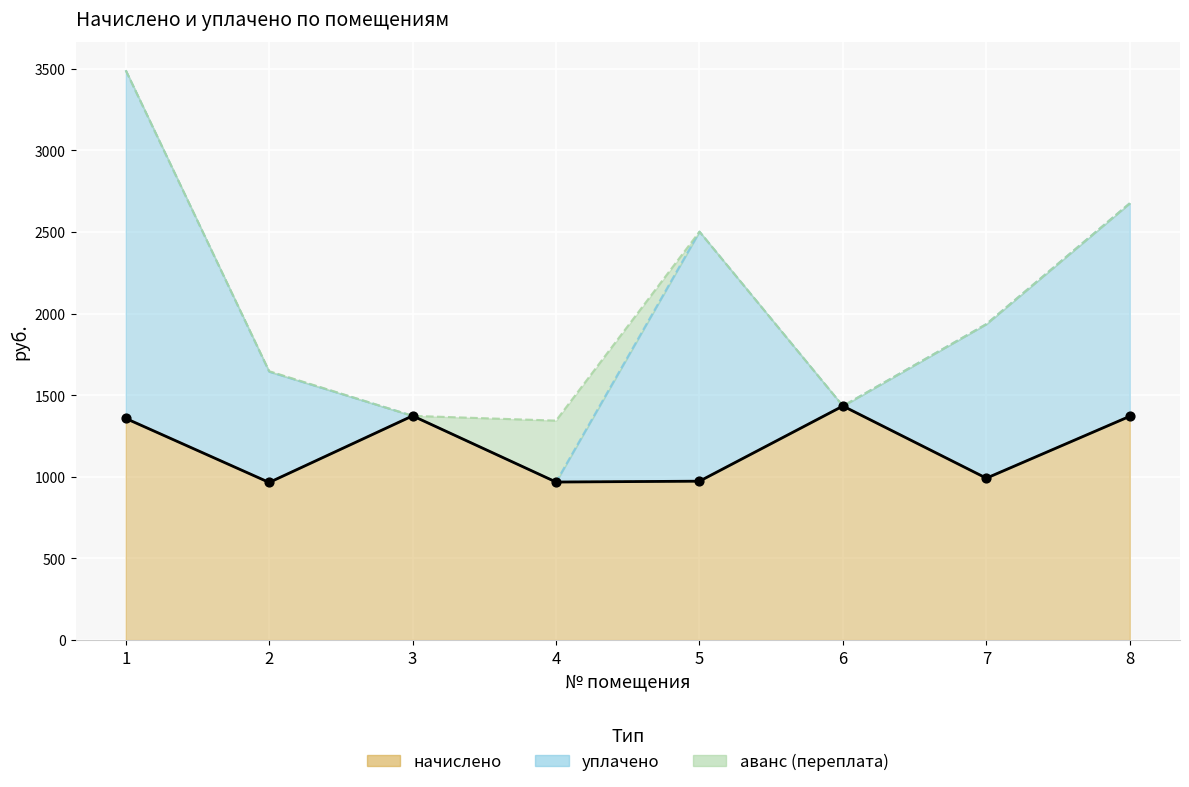

Is the value of уплачено at 5 greater than the value of аванс (переплата) at 4?

Yes